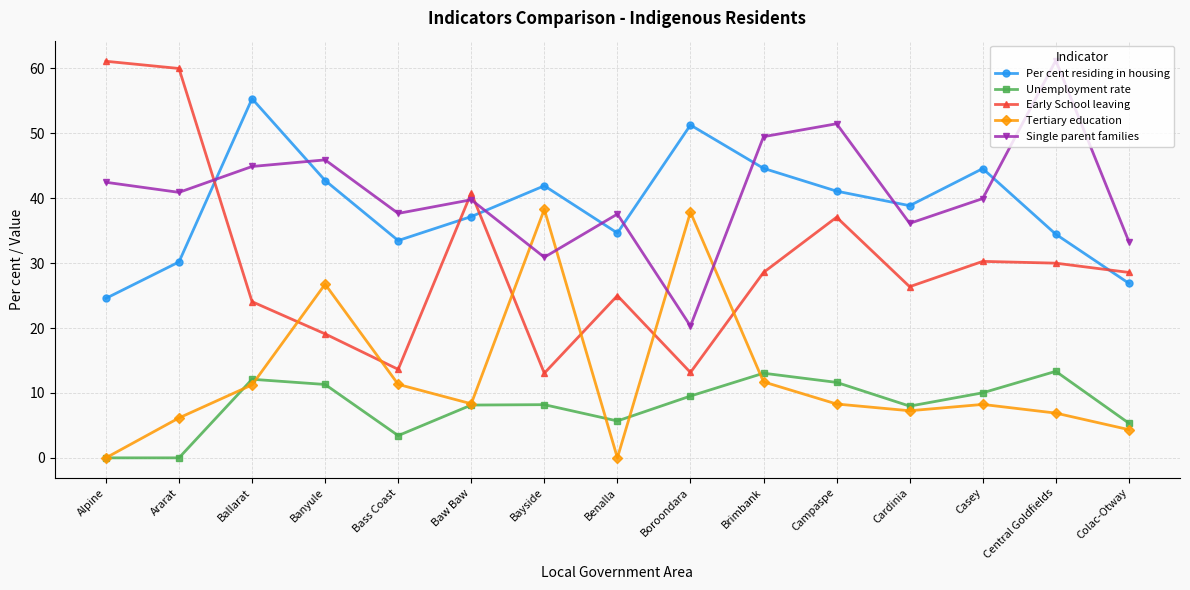

True or false: Single parent families and Tertiary education intersect in this chart.

True